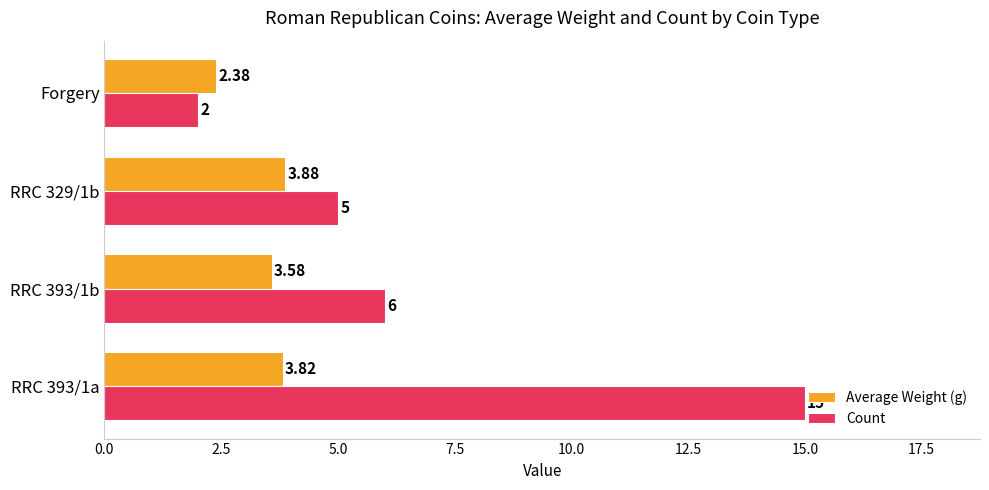

Which series has the widest spread of values?

Count